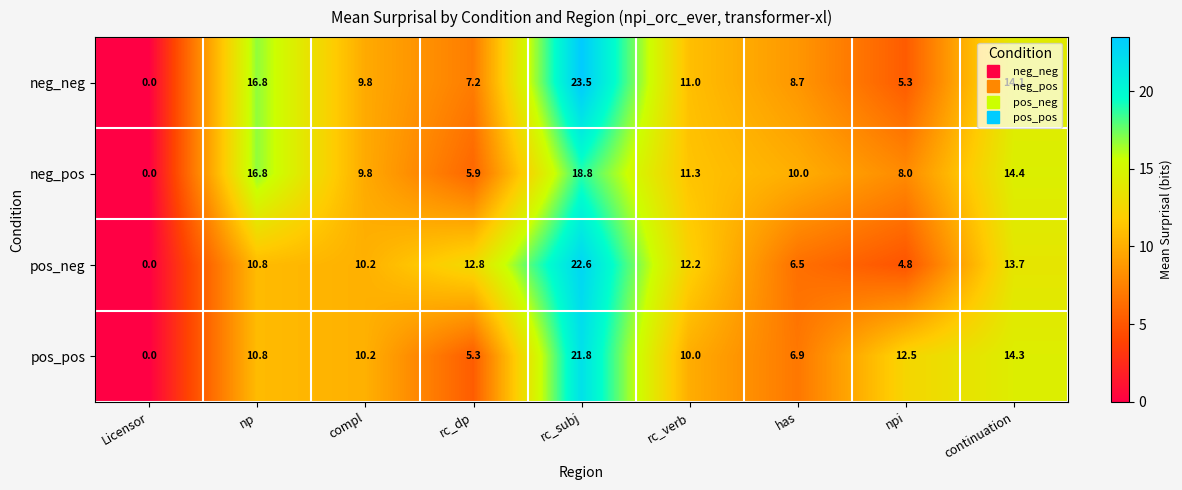

List the series in order of their peak value, lowest first.

neg_pos, pos_pos, pos_neg, neg_neg